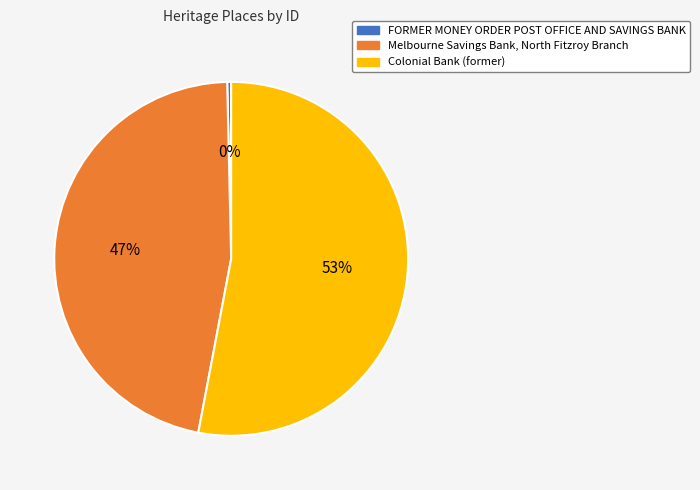

Is it true that Colonial Bank (former) is 53% of the pie?

True